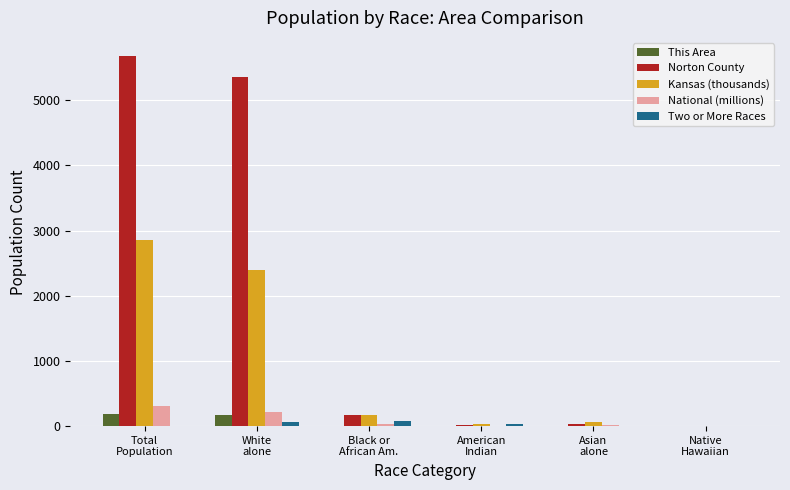

What is the highest value of the National (millions) series?

308.7